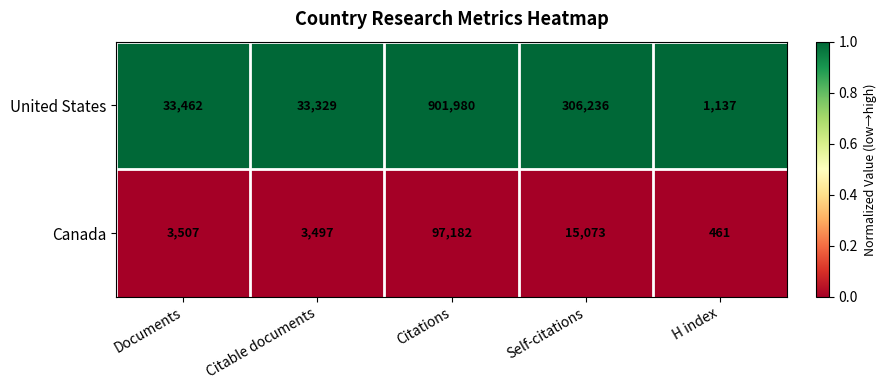

At which category does the chart reach its minimum across all series?

H index